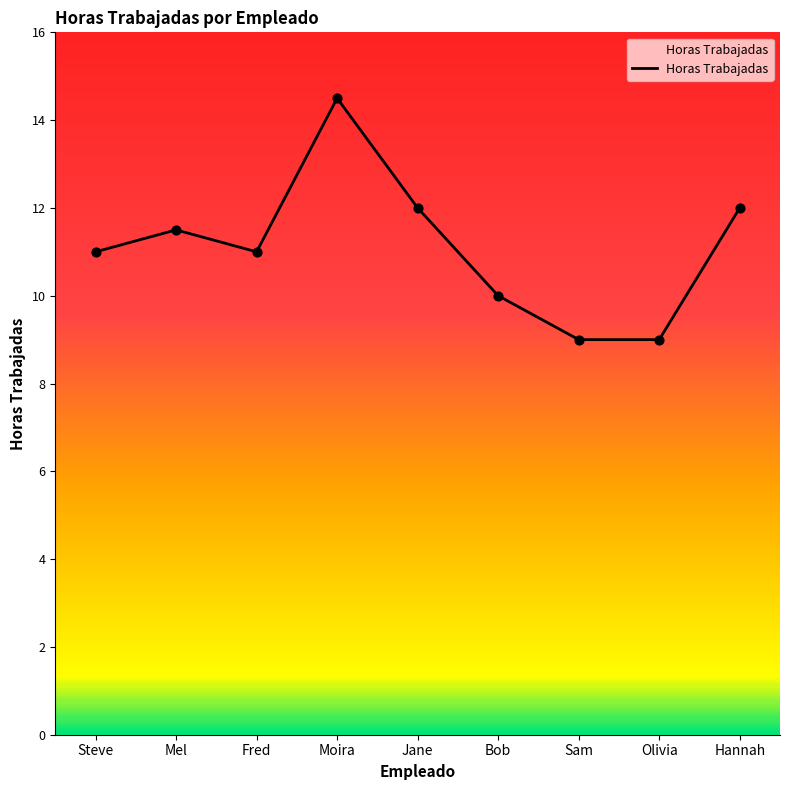

What is the change in value from Mel to Hannah?

+0.5